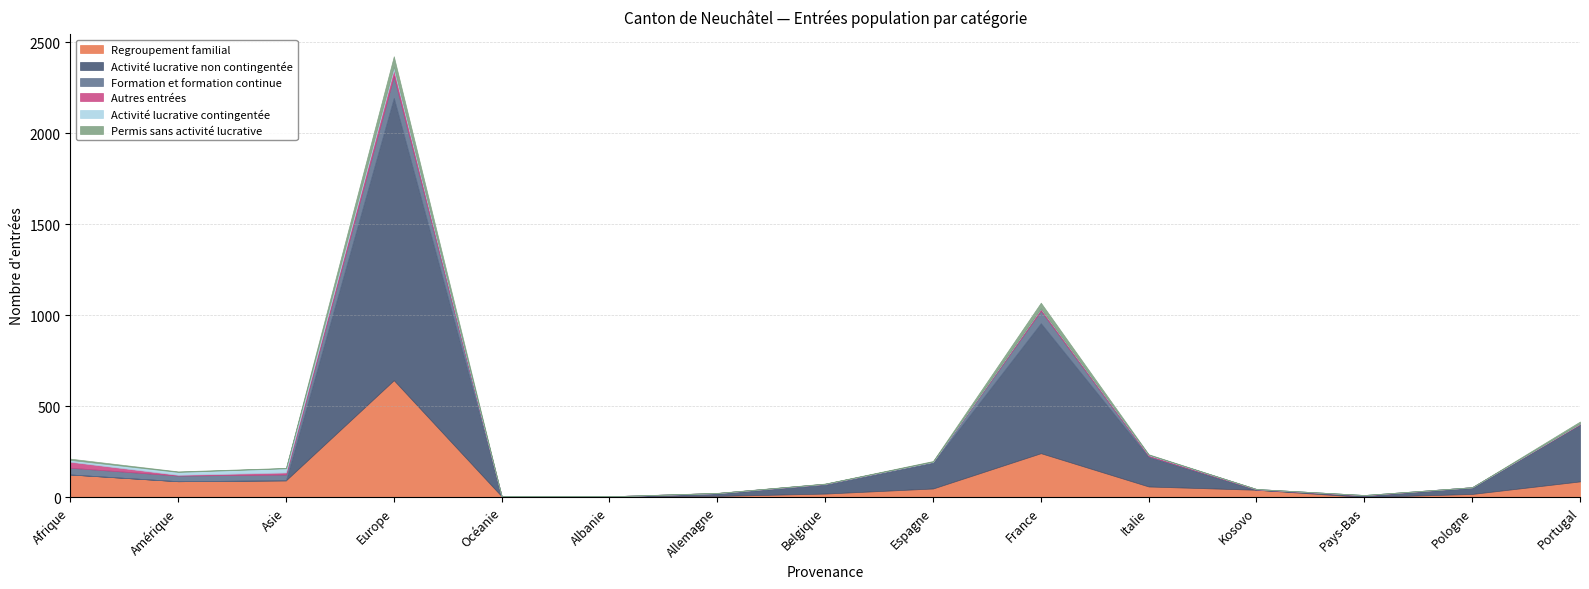

Which series has the largest range (max minus min)?

Activité lucrative non contingentée